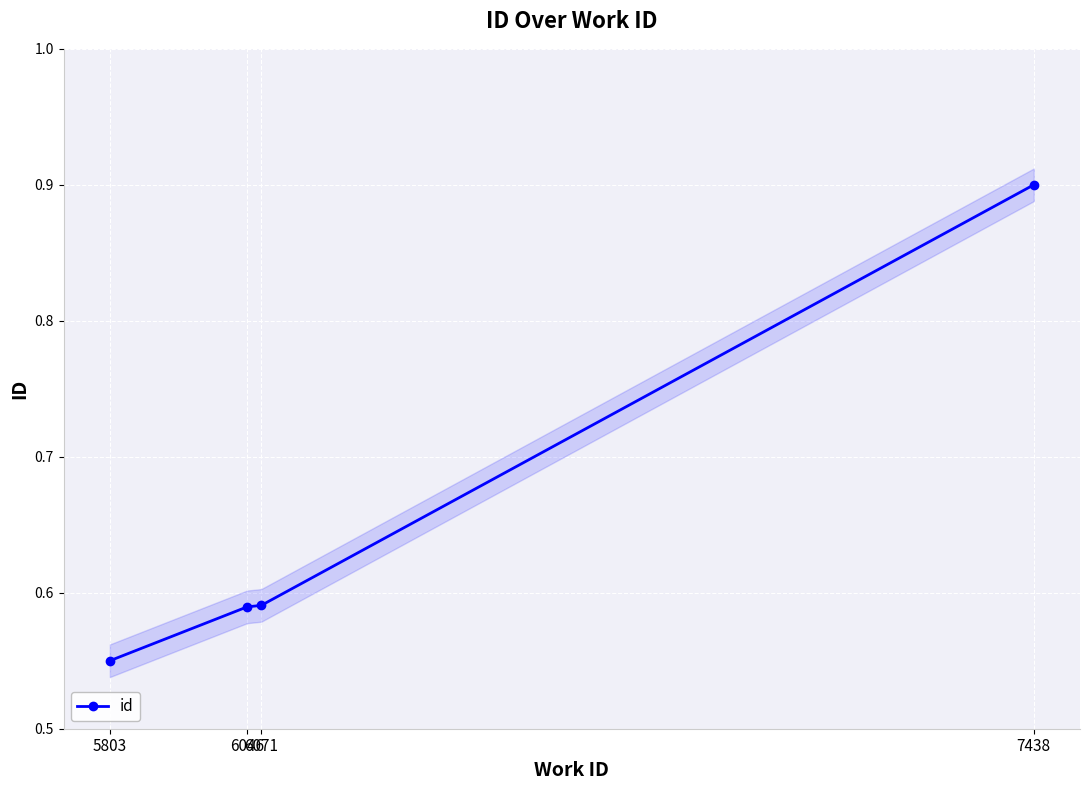

Rank the categories by value from lowest to highest.

5803, 6046, 6071, 7438